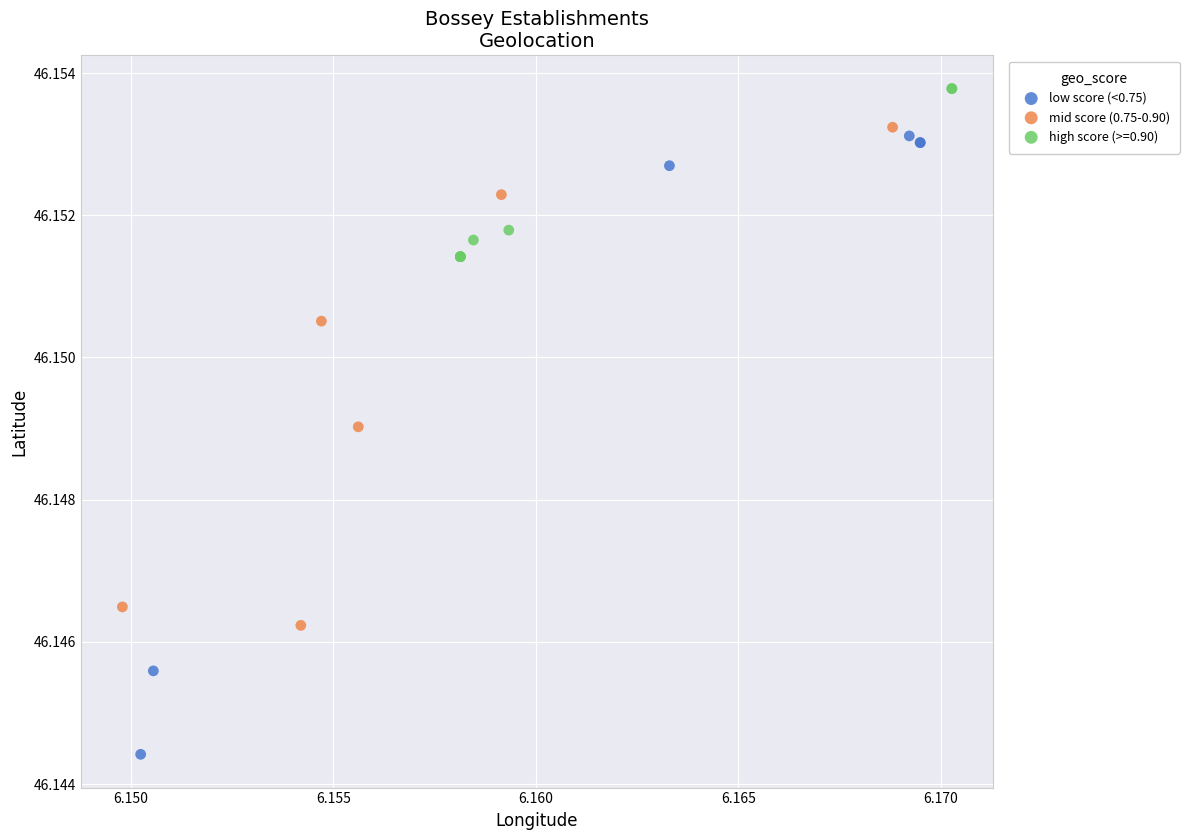

Which series has the largest Y range (max minus min)?

low score (<0.75)